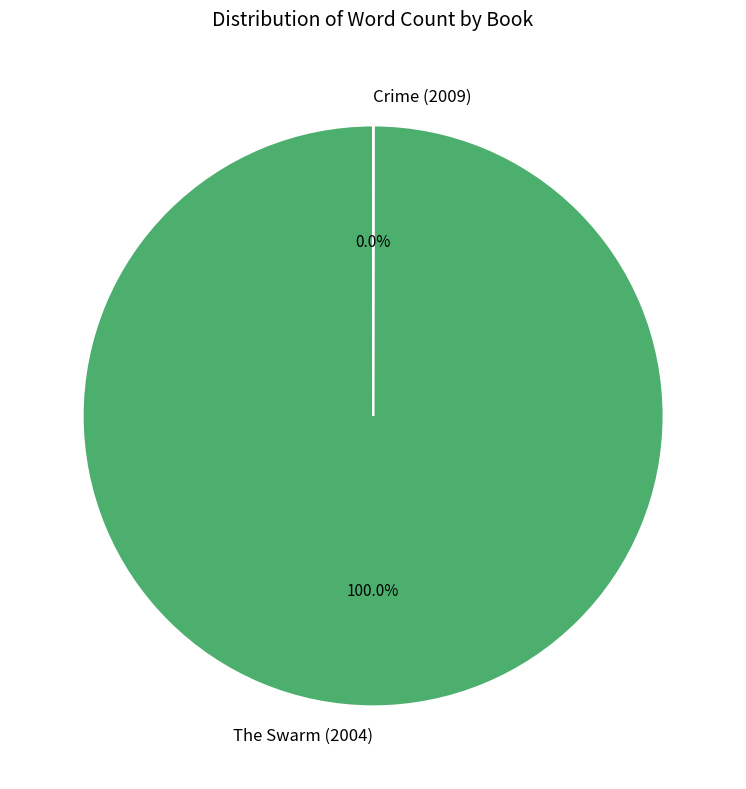

What is the majority slice?

The Swarm (2004)